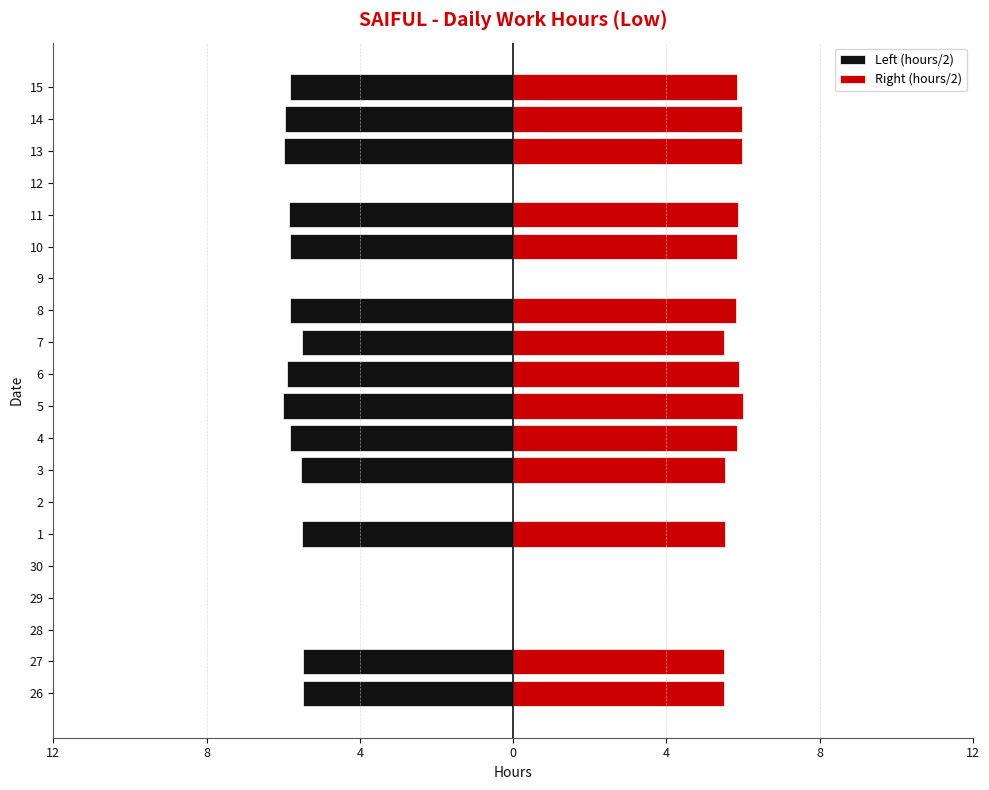

Between 2 and 11, which series saw the biggest shift?

Left (hours/2)